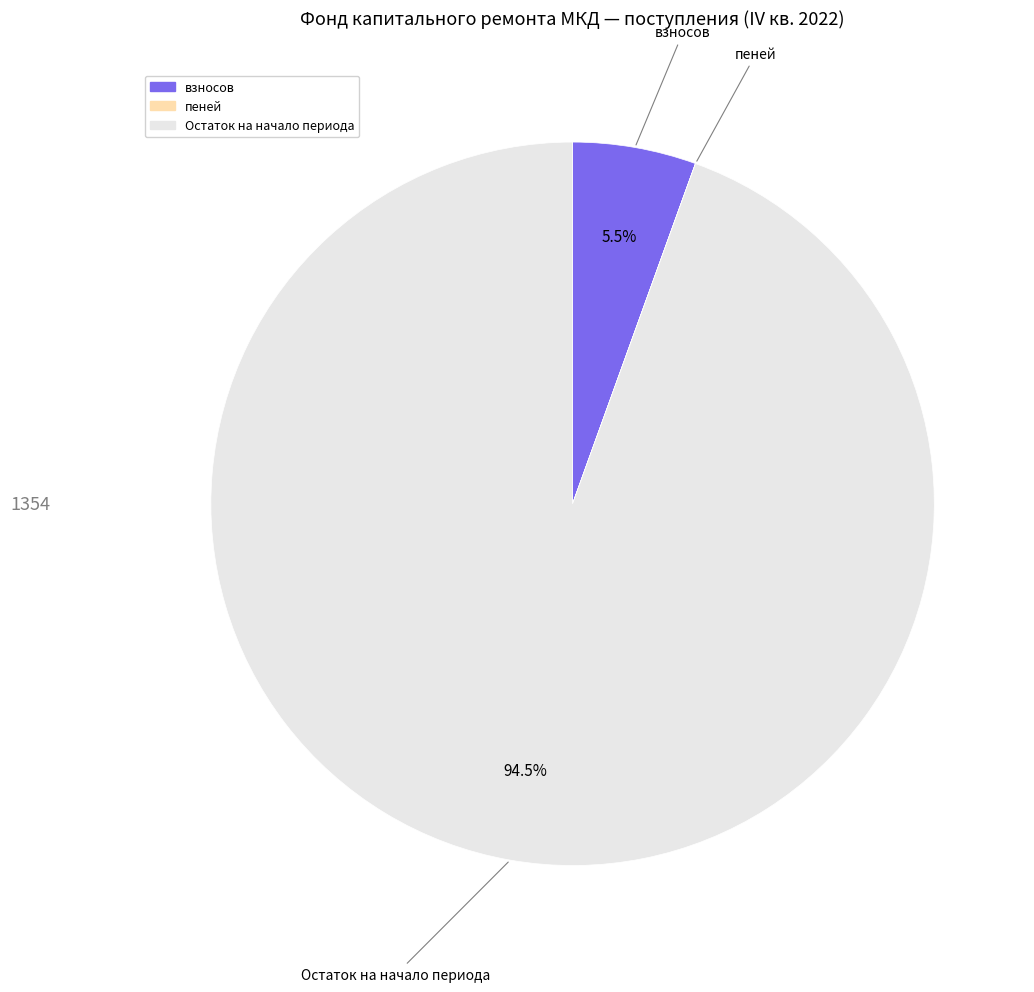

Which has a higher value, Остаток на начало периода or взносов?

Остаток на начало периода